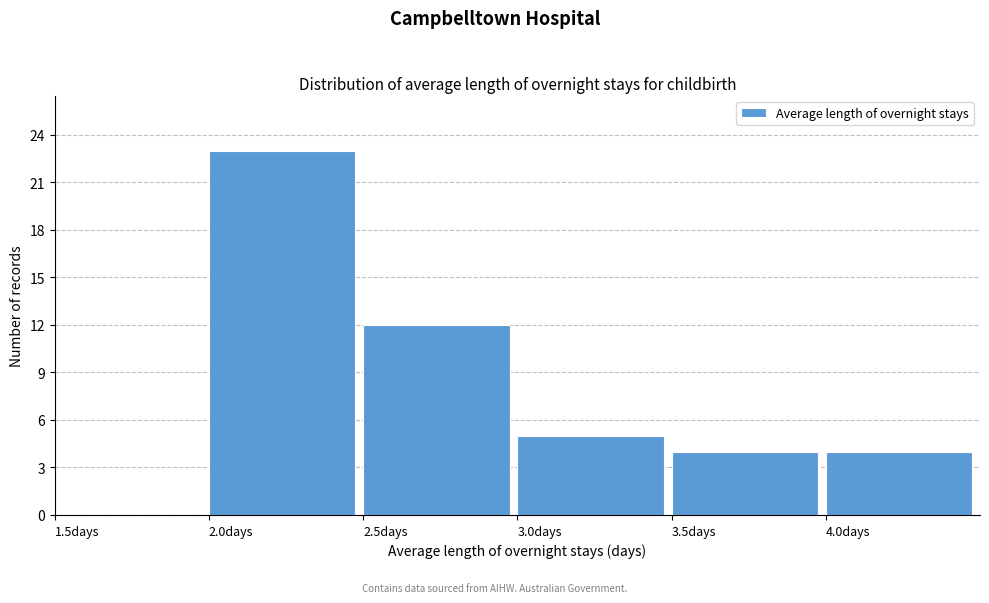

Reading left to right, transcribe this chart: for each bar, give the range it covers on the x-axis and its height. The values are not printed on the chart, so give them approximately, as read against the axis.

1.5 to 2.0: 0
2.0 to 2.5: 23
2.5 to 3.0: 12
3.0 to 3.5: 5
3.5 to 4.0: 4
4.0 to 4.5: 4